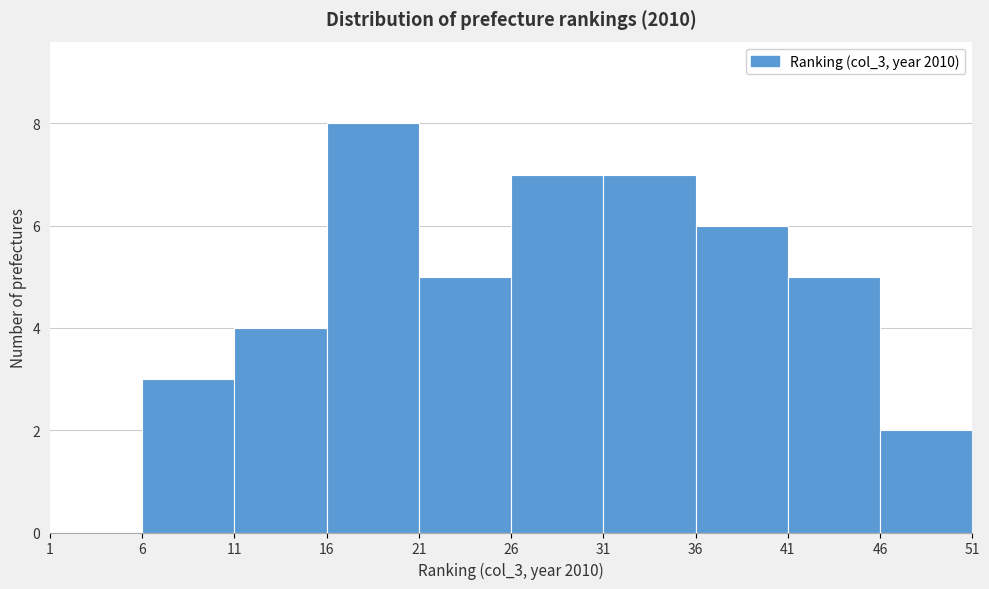

Reading left to right, list every bar in this chart as the range it spans on the x-axis followed by its height. The values are not printed on the chart, so give them approximately, as read against the axis.

1 to 6: 0
6 to 11: 3
11 to 16: 4
16 to 21: 8
21 to 26: 5
26 to 31: 7
31 to 36: 7
36 to 41: 6
41 to 46: 5
46 to 51: 2